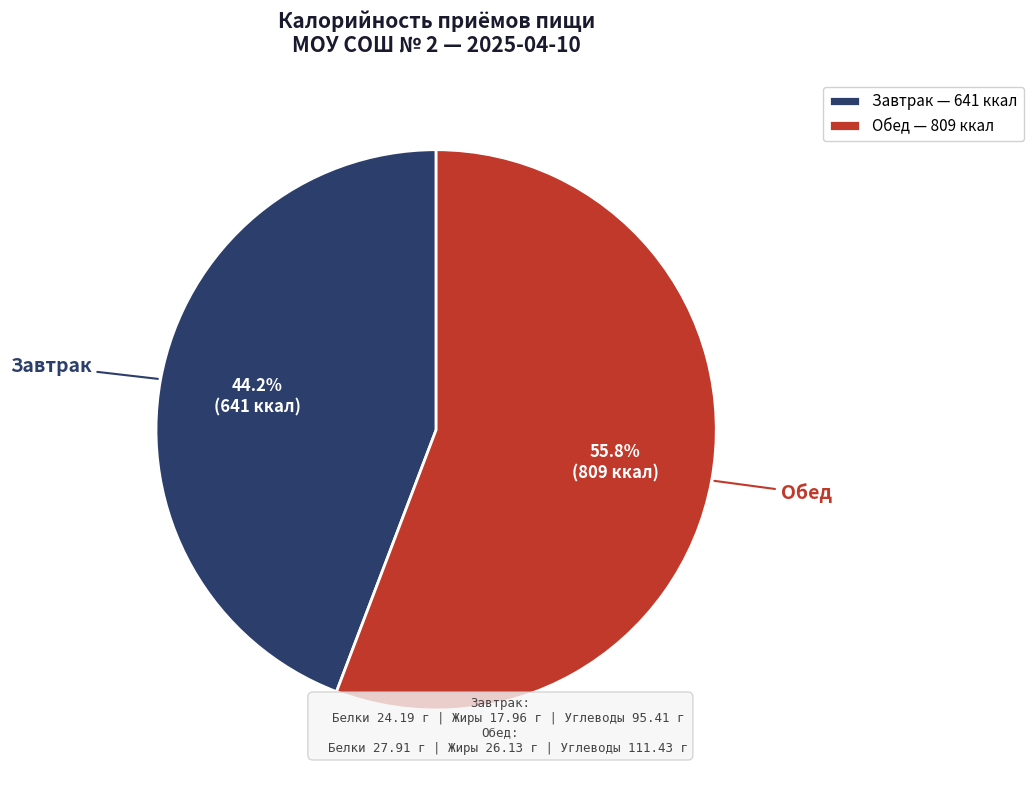

Is there any slice that represents more than half of the pie?

Yes